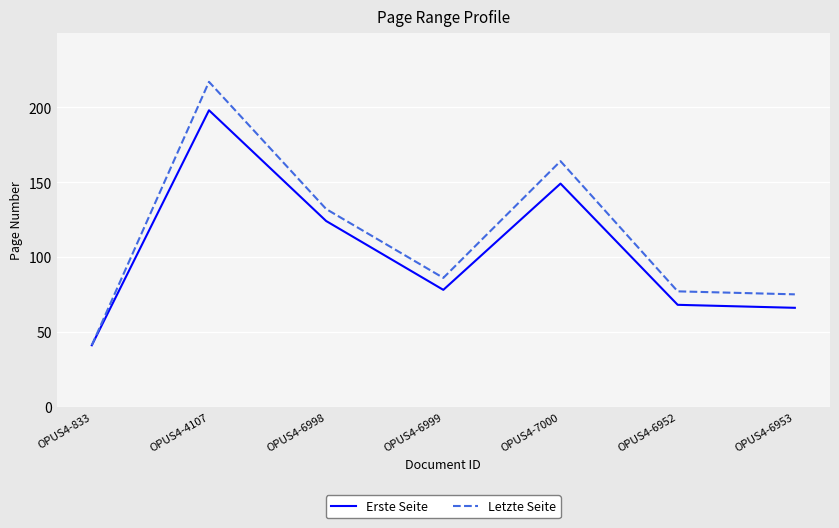

What is the spread (max minus min) of values at OPUS4-4107?

19